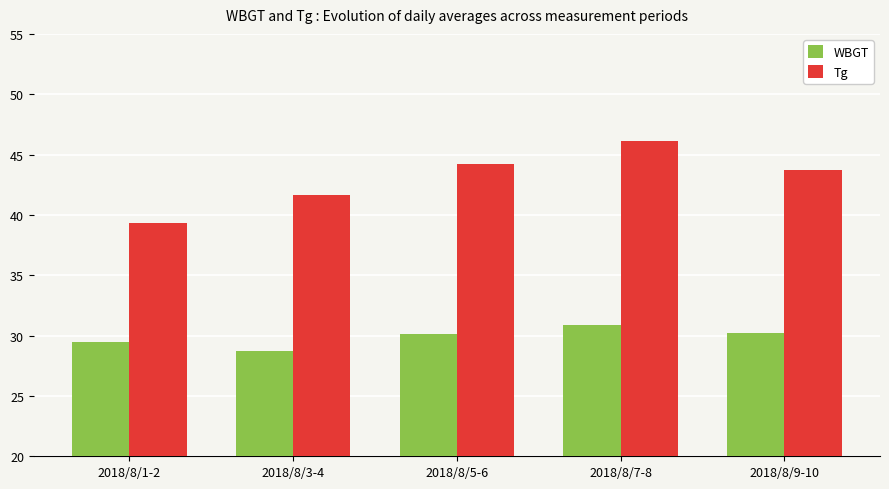

At which label does Tg reach its minimum?

2018/8/1-2